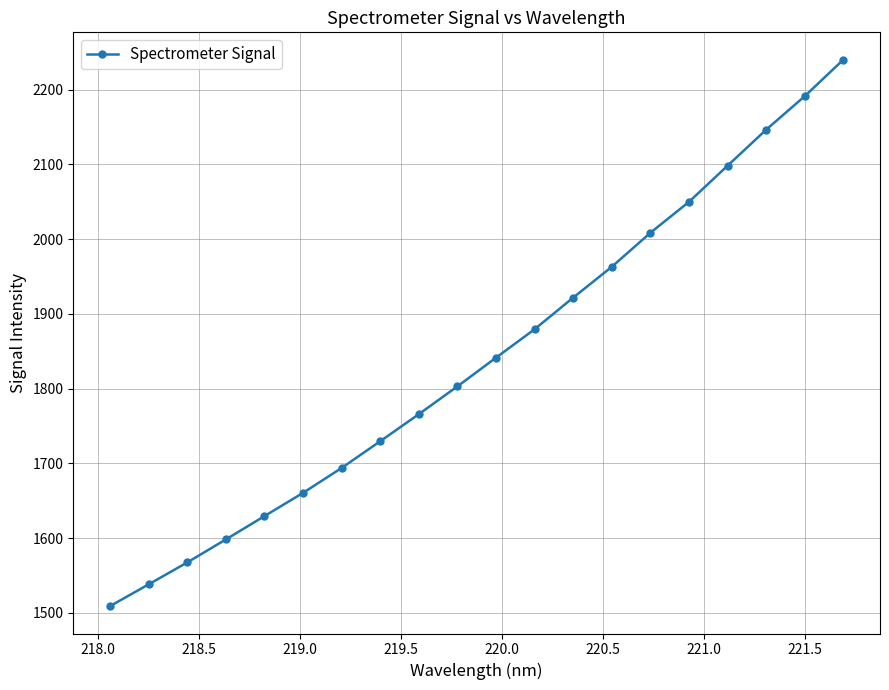

What is the maximum value shown in the chart?

2240.0